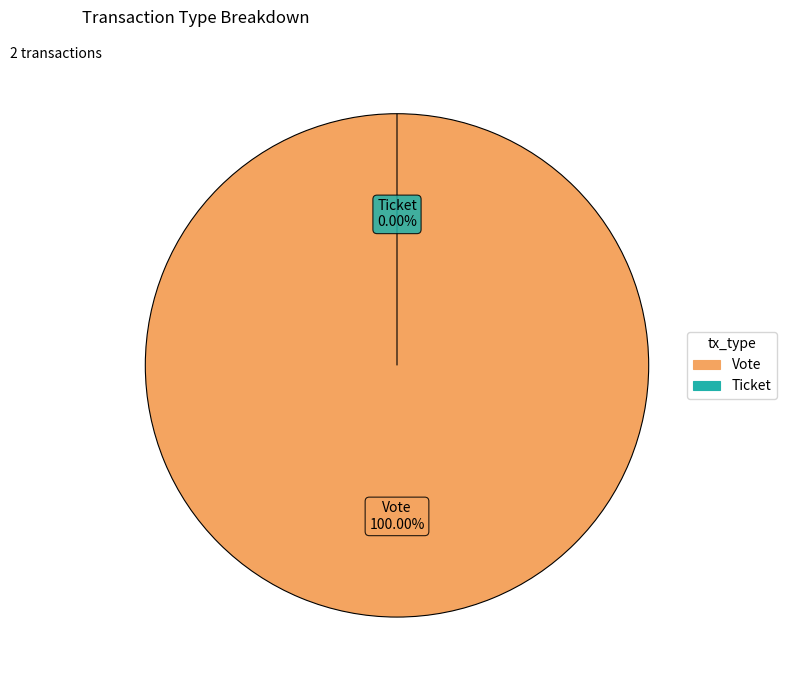

To the nearest percent, what is the difference between the largest and smallest slice percentages?

100%